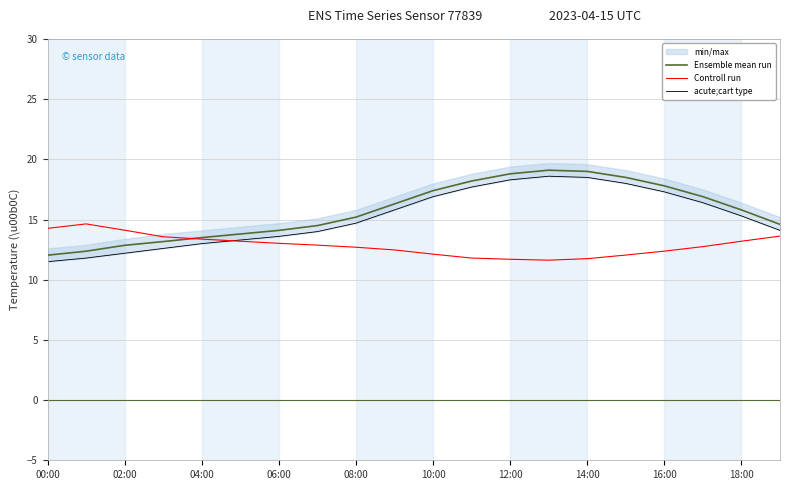

The value of Controll run at 02:00 is 24.0. True or false?

False